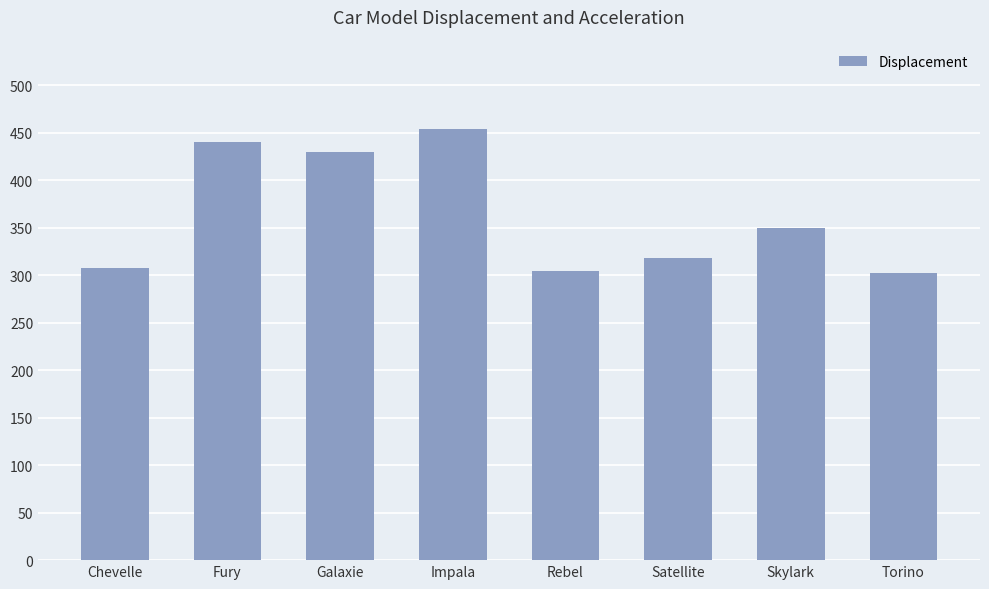

Does the chart contain stacked bars?

No